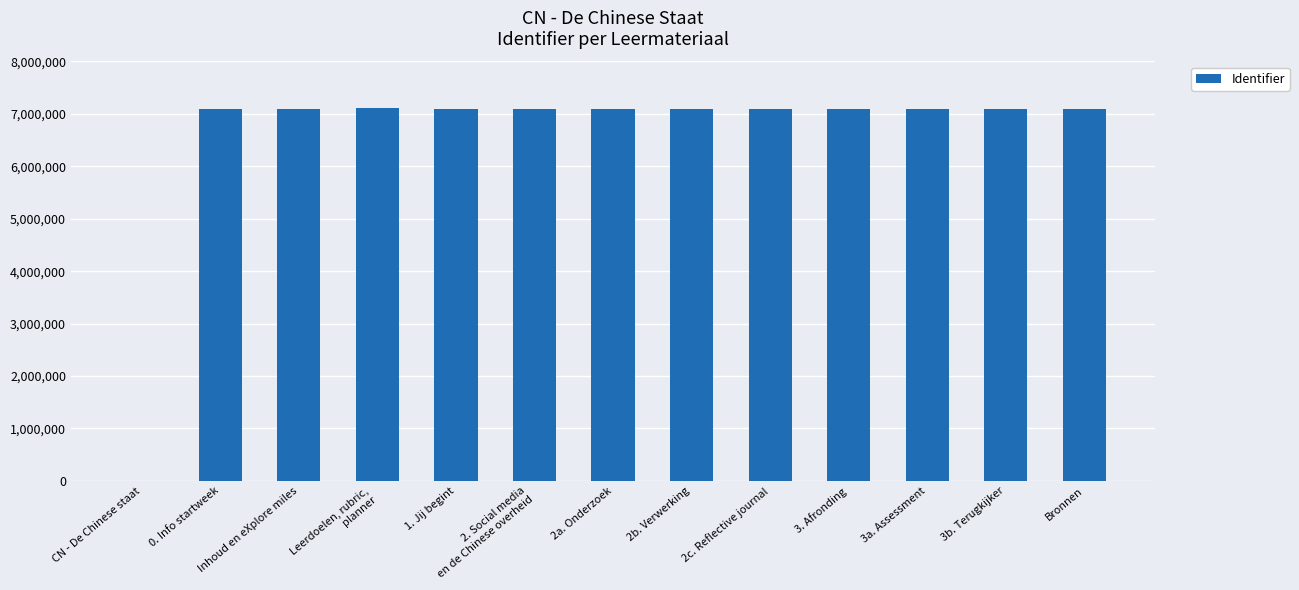

What is the greatest value displayed?

7120139